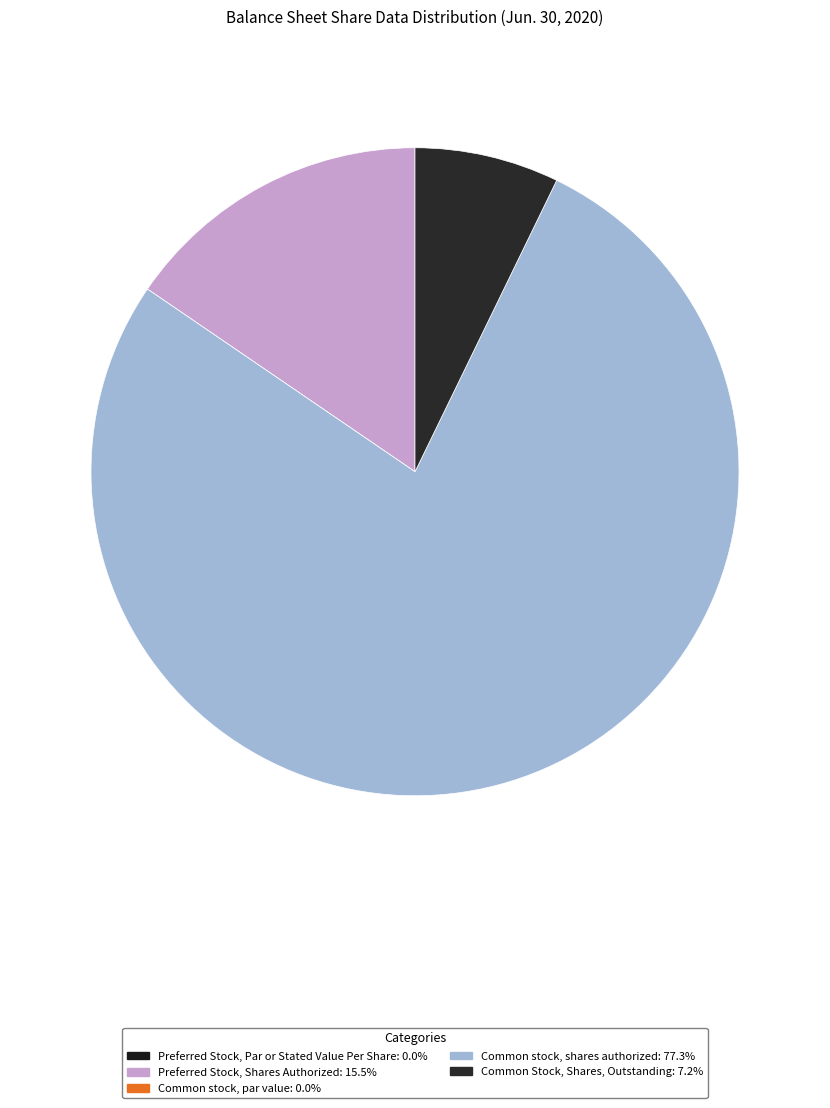

What is the change in value from Preferred Stock, Shares Authorized to Common stock, par value?

-50000000.0